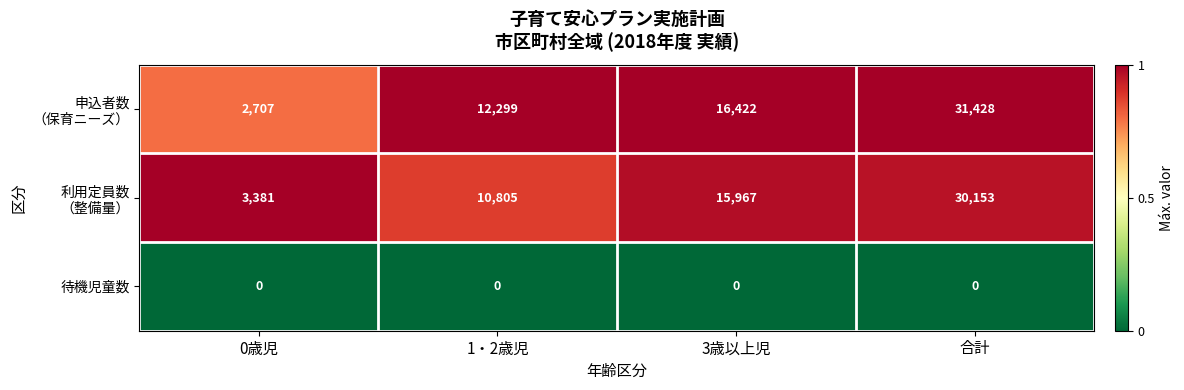

How many series are shown in this chart?

3